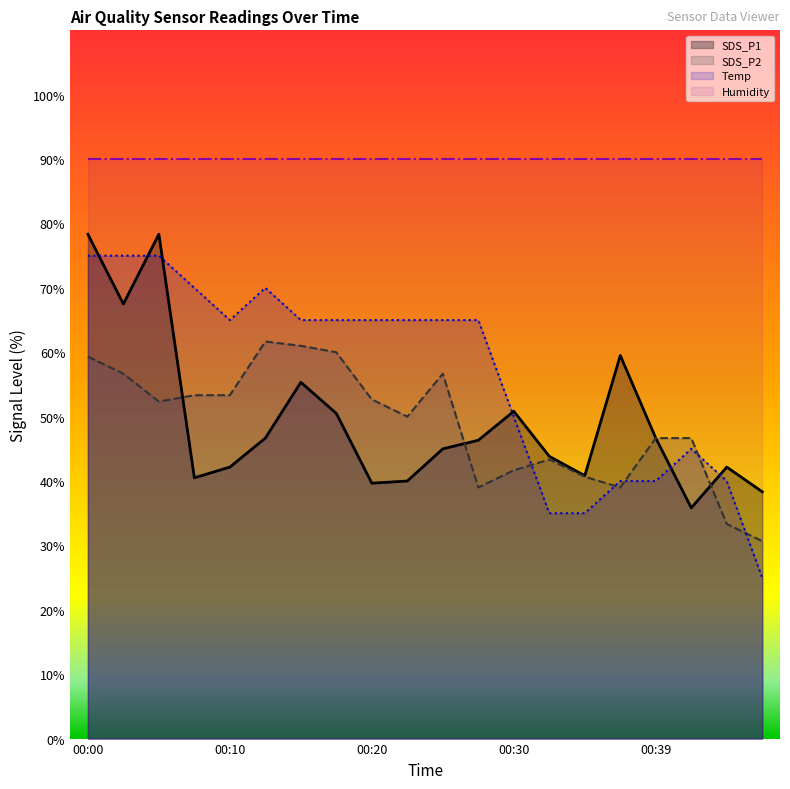

What is the difference between the highest and lowest values at 00:39?

50.0